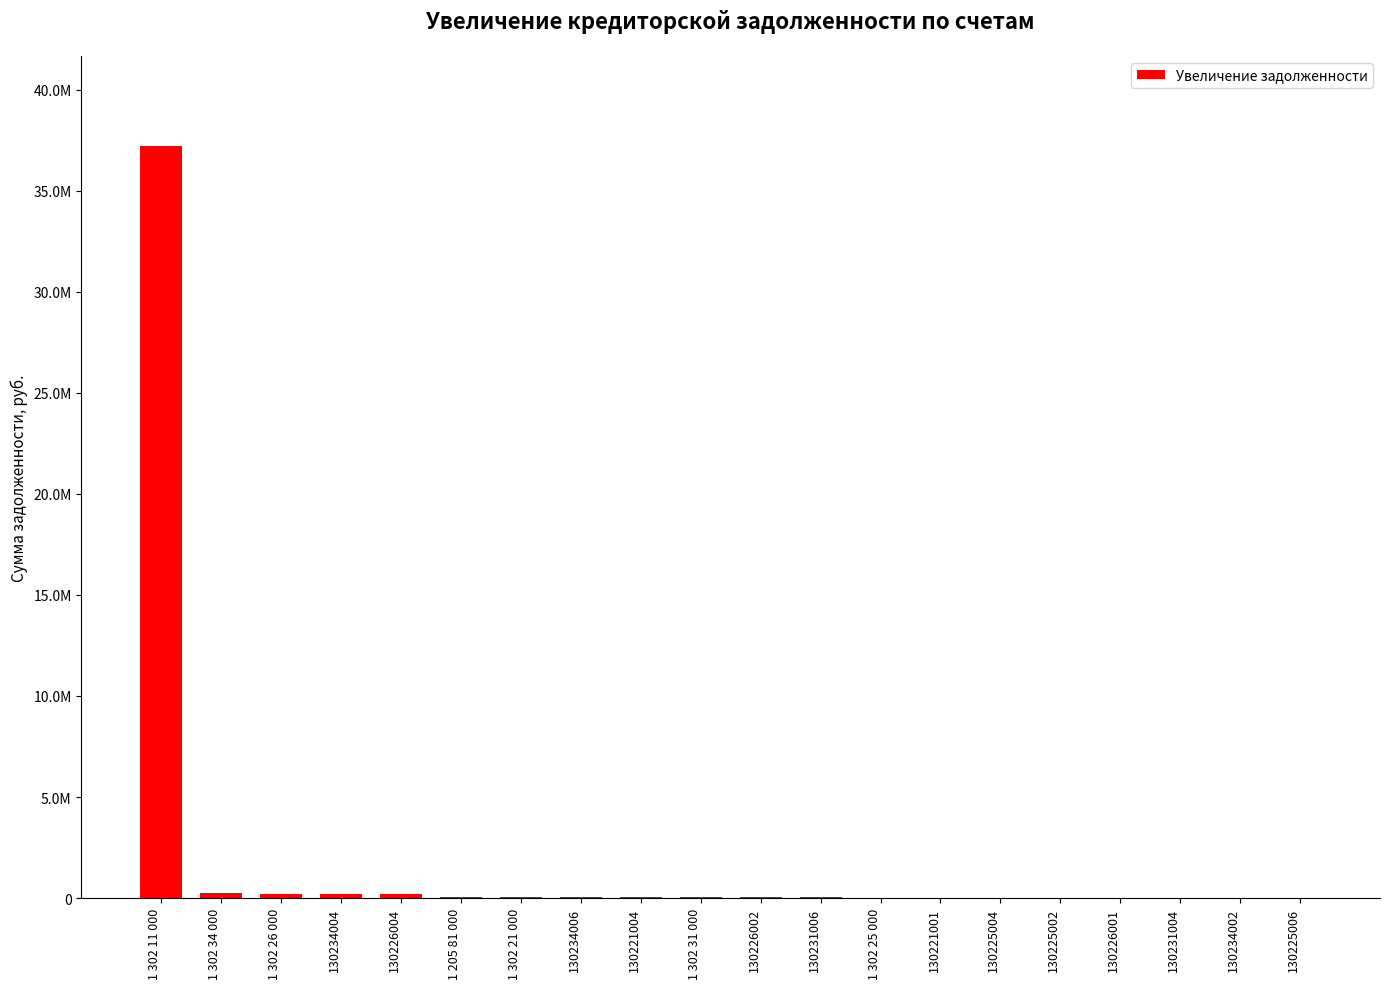

How many values exceed 37258?

9